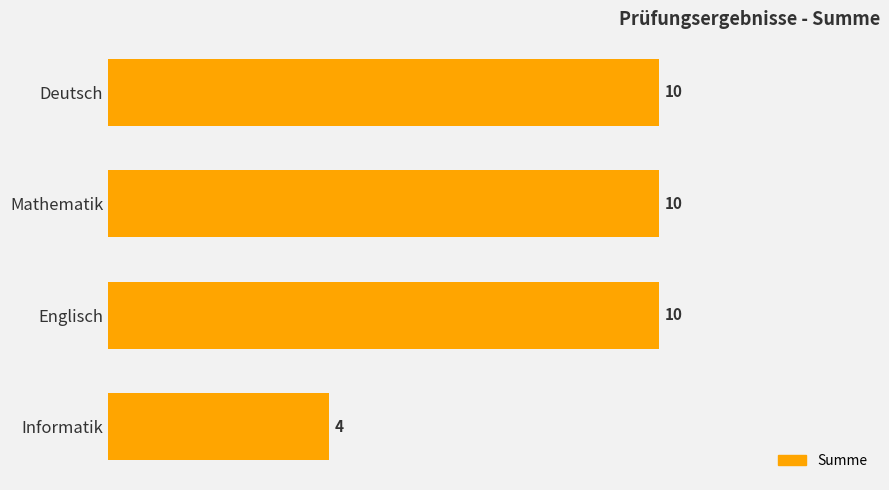

Is it true that the value at Deutsch is 10?

True